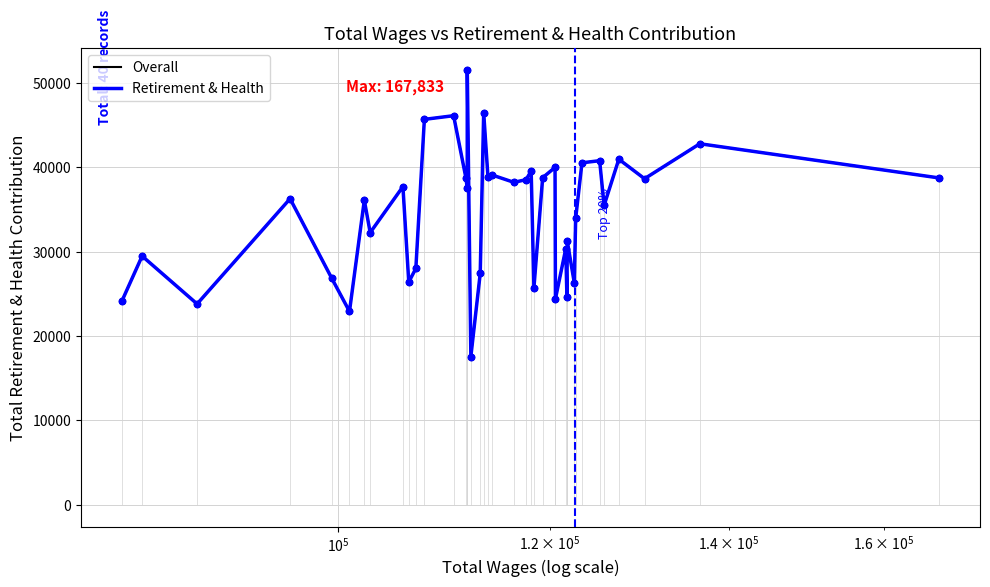

Is this an area chart (filled region under the line)?

No